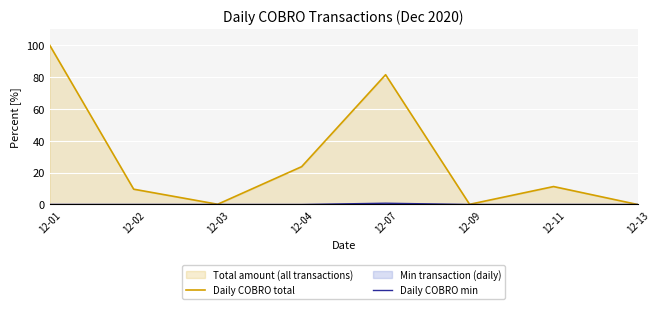

What is the difference between the maximum and minimum values in the Daily COBRO min series?

0.8